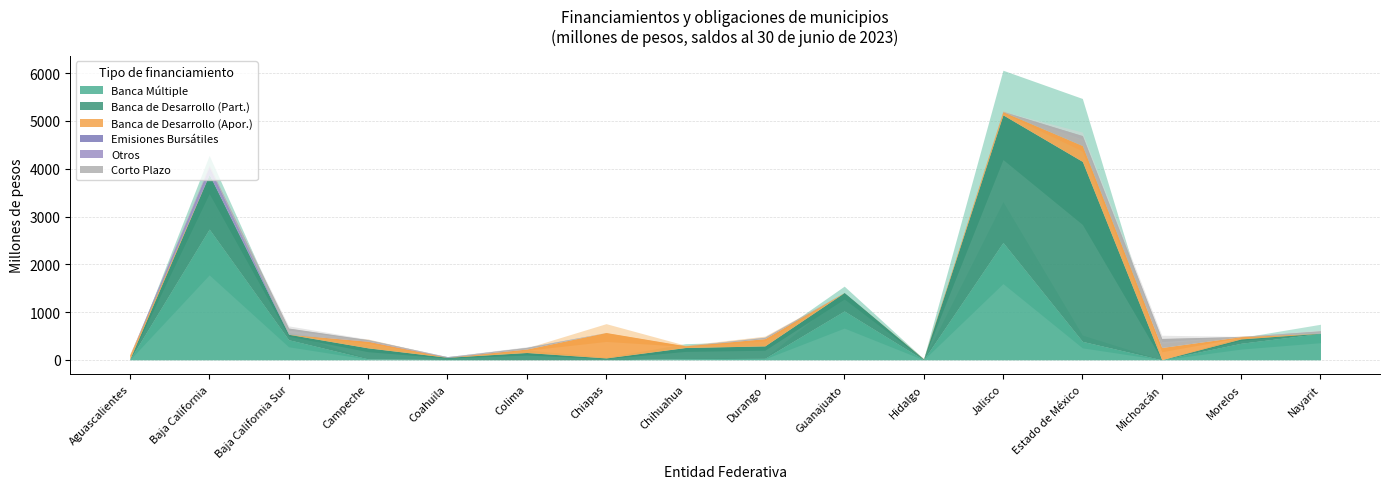

At how many categories does at least one series exceed 2150?

3